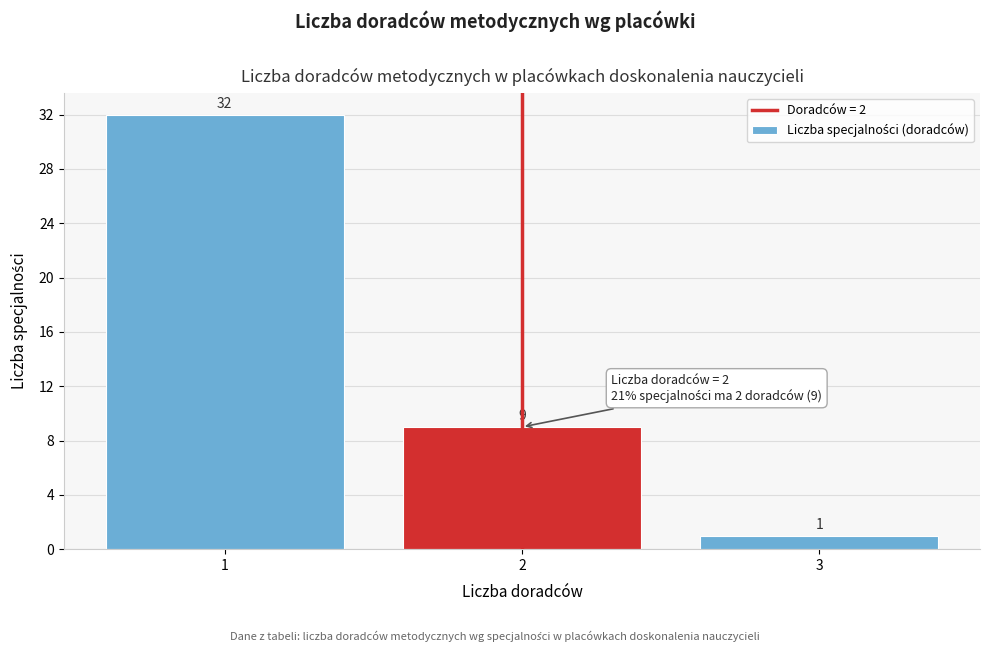

Reading left to right, transcribe all the data shown in this chart.

1=32	2=9	3=1